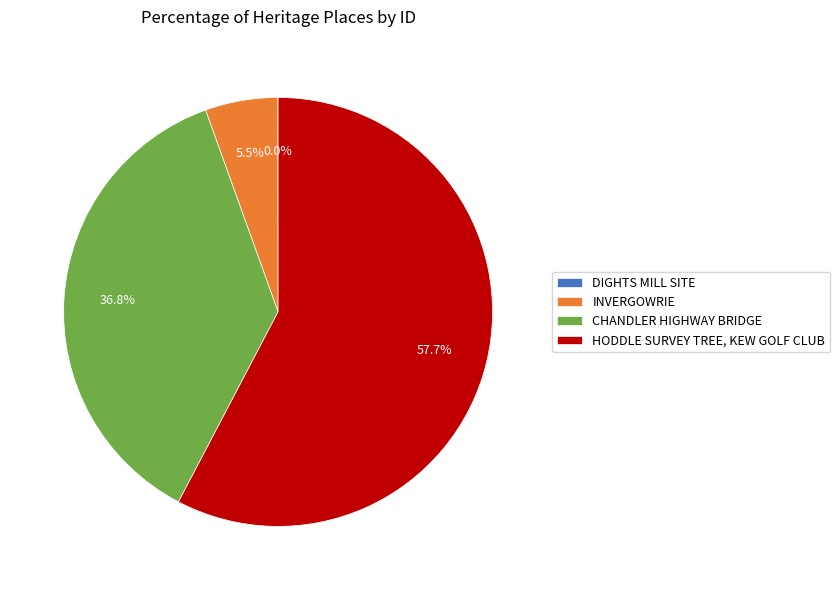

Which slice is the largest?

HODDLE SURVEY TREE, KEW GOLF CLUB